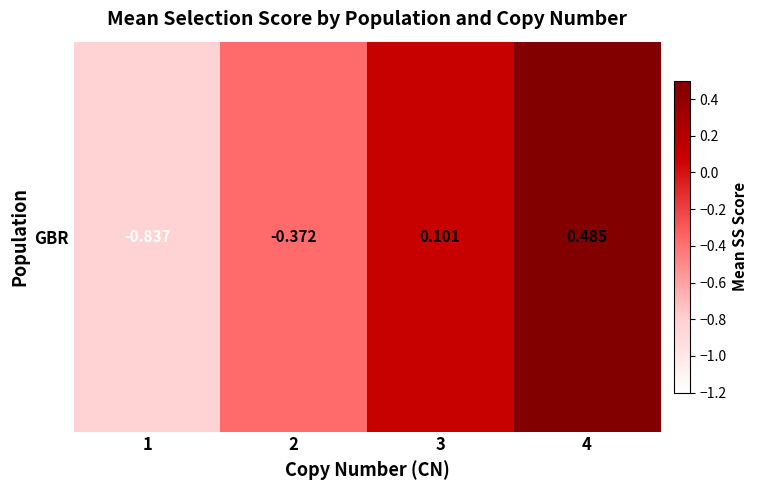

The chart shows a value of 0.0 at 3. True or false?

False